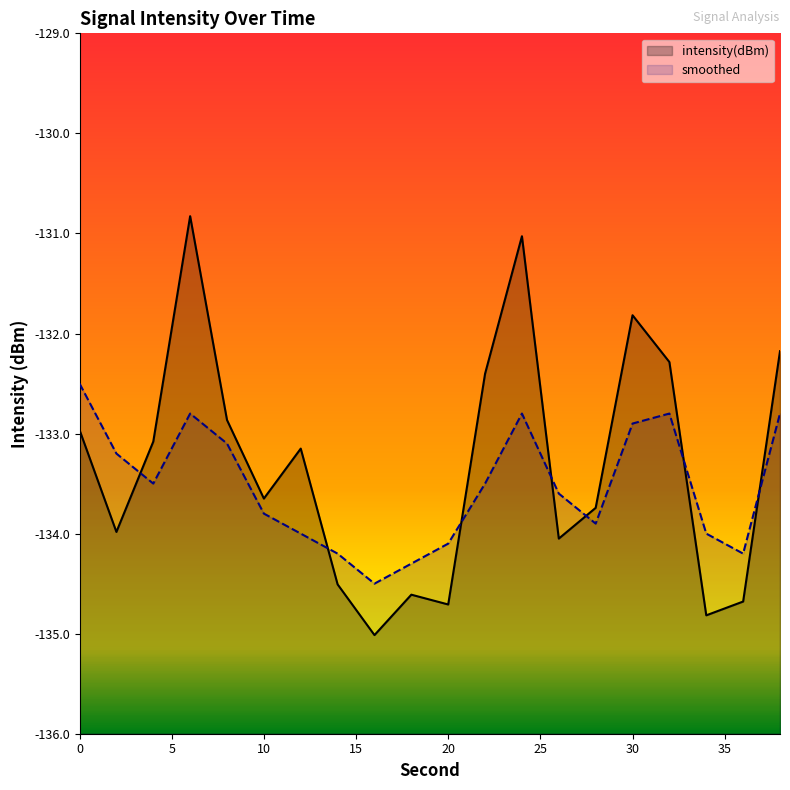

True or false: smoothed has a value of -132.8 at 24.

True